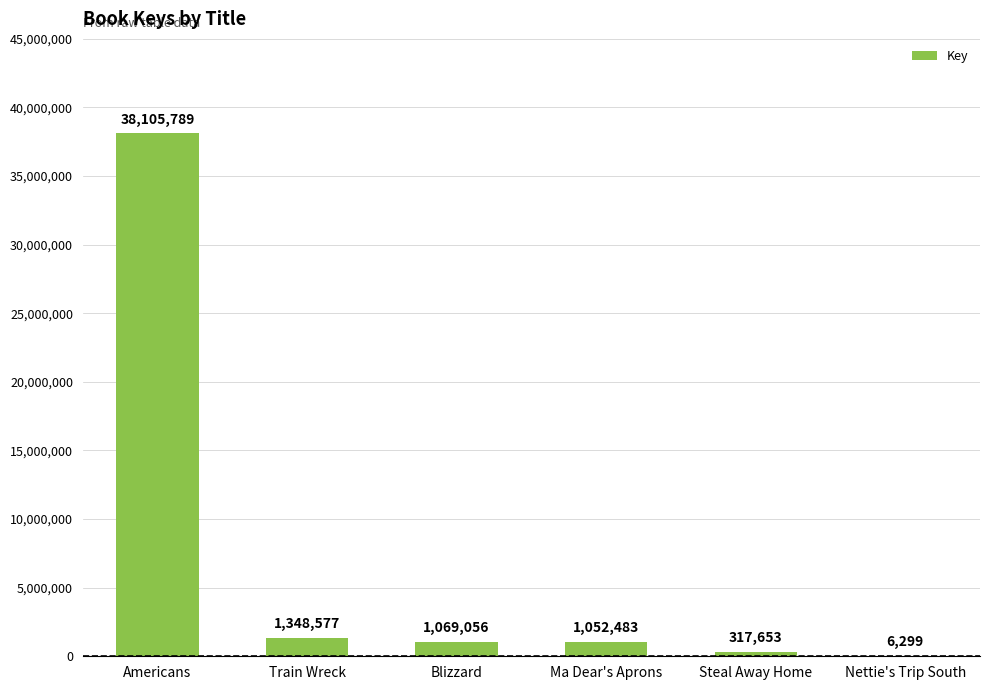

Where is the data nearest to the value 19056044?

Train Wreck